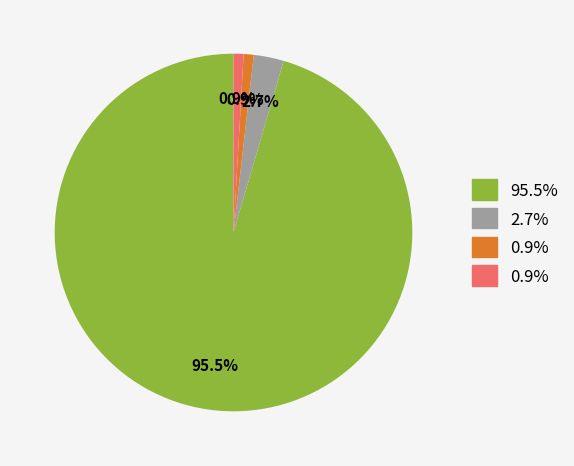

Is there a majority slice in this chart?

Yes